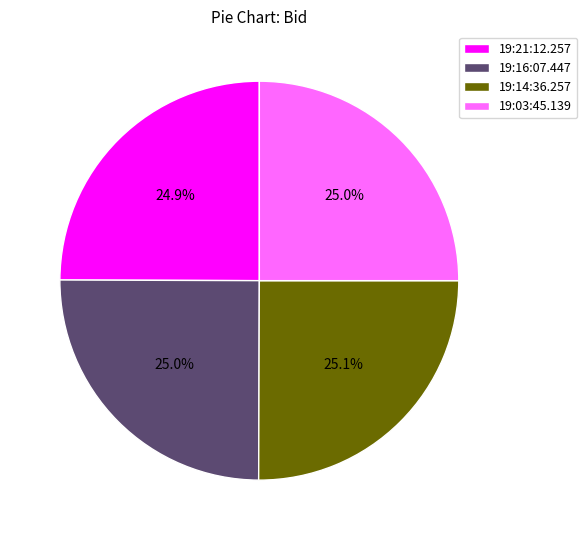

Combined, what portion of the pie is 19:21:12.257 and 19:03:45.139?

49.9%